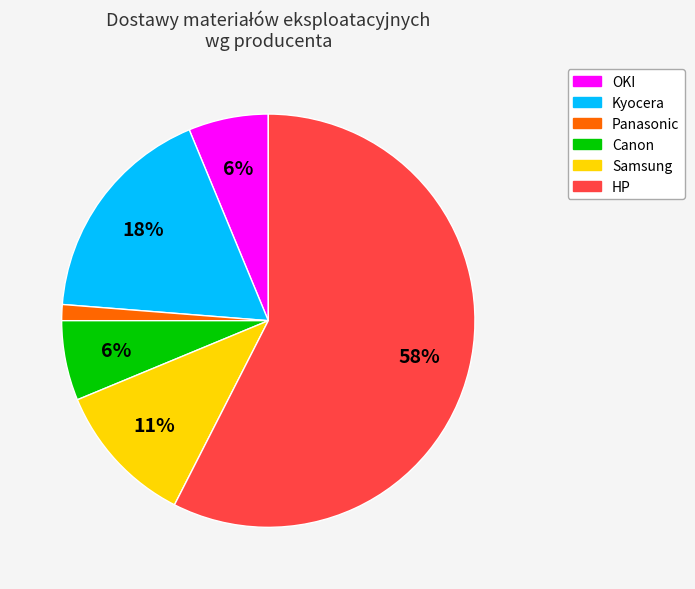

Which slice is the largest?

HP